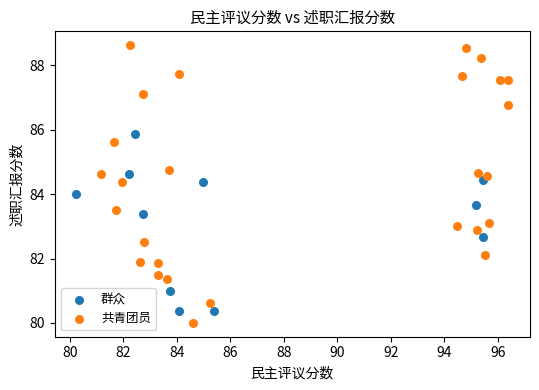

Which series contains the highest Y value?

共青团员